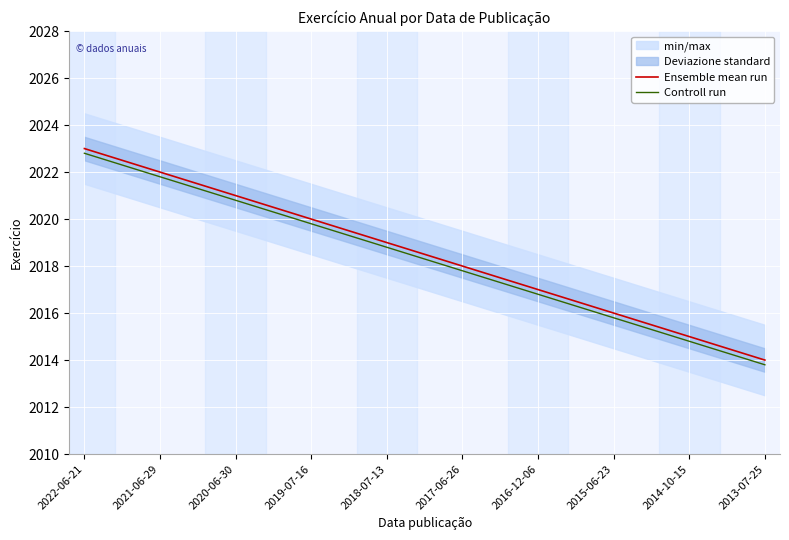

What is the minimum value shown in the chart?

2013.8